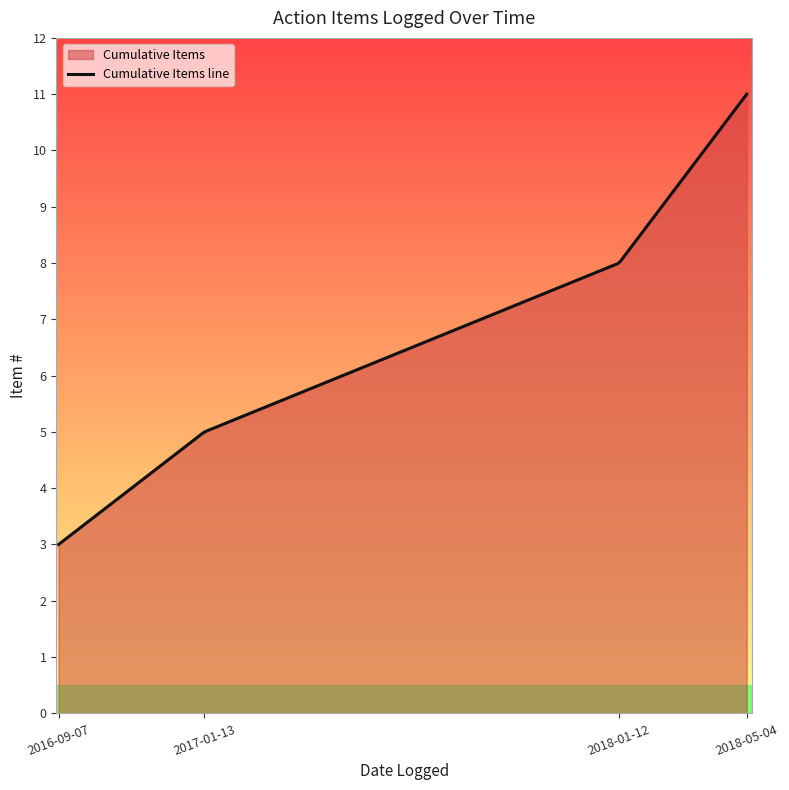

What is the maximum value shown in the chart?

11.0